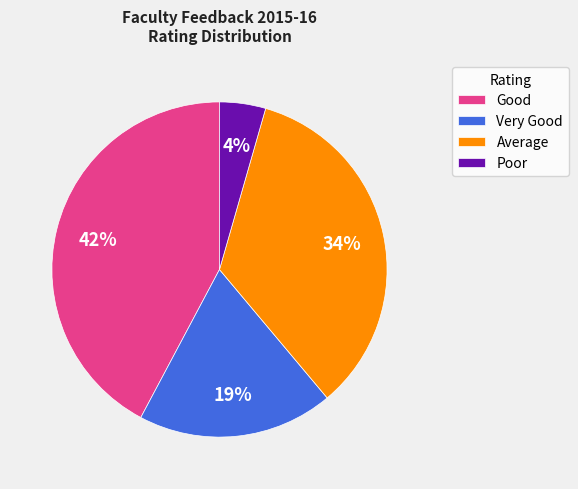

The Good slice represents 42% of the pie. True or false?

True